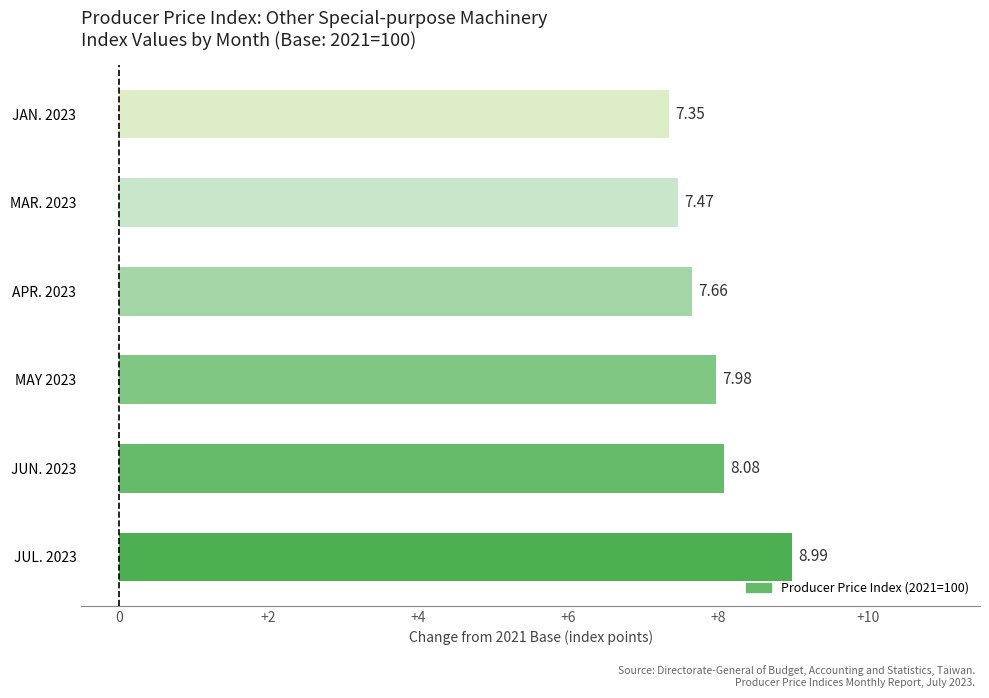

Between JUN. 2023 and JUL. 2023, which is larger?

JUL. 2023